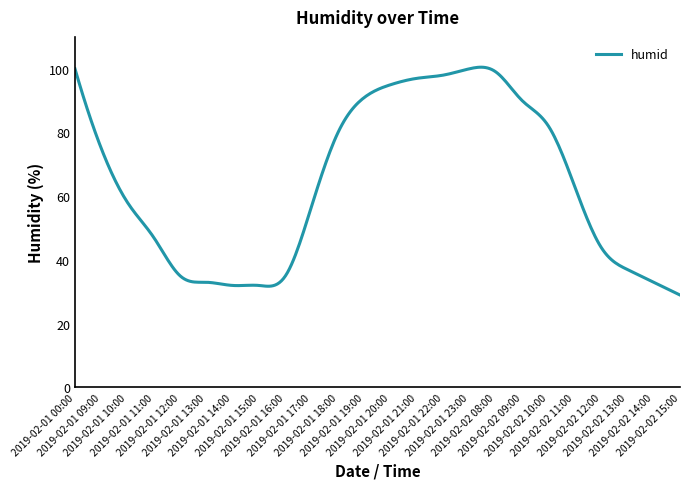

Count the number of categories in the chart.

300